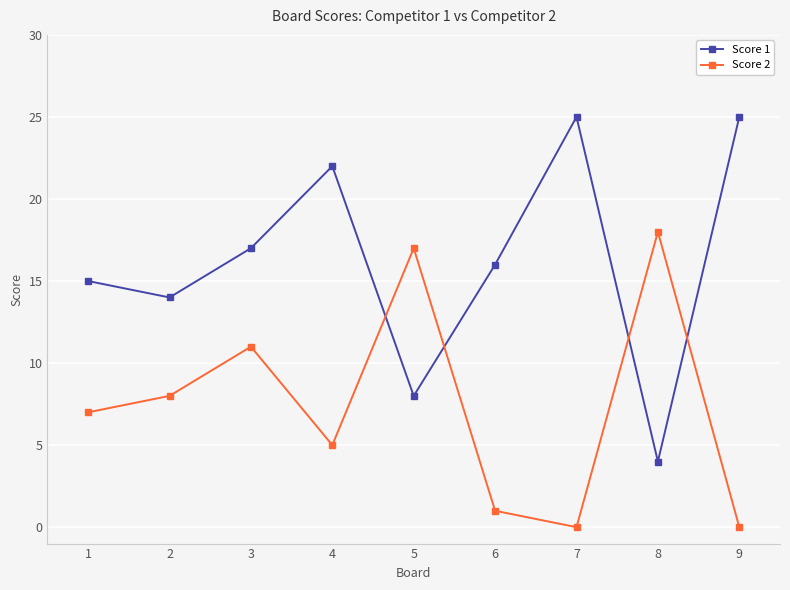

Between which two adjacent categories do Score 1 and Score 2 first intersect?

4 and 5